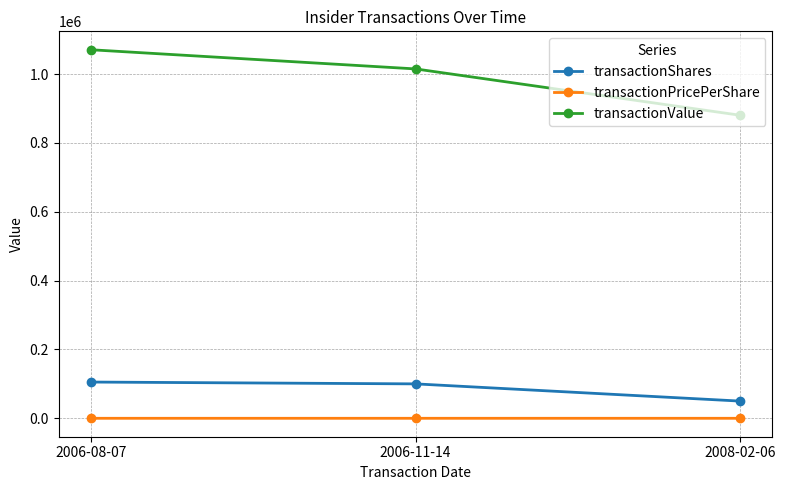

Between 2006-11-14 and 2008-02-06, which series saw the biggest shift?

transactionValue